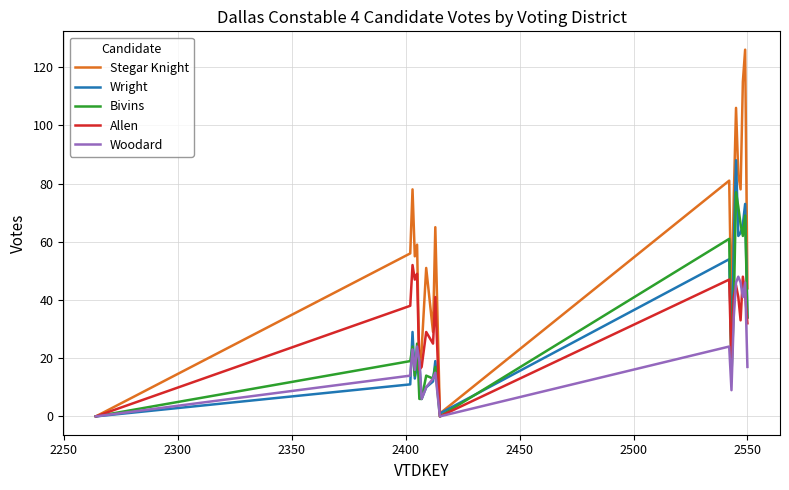

Reading right to left, extract all data points from this chart.

Stegar Knight: 44	126	115	78	83	106	75	35	81	1	65	29	51	23	16	59	55	78	56	0
Wright: 34	73	66	63	62	88	59	20	54	1	19	12	10	6	19	18	13	29	11	0
Bivins: 34	69	62	66	72	77	37	14	61	0	17	13	14	6	6	25	14	24	19	0
Allen: 32	42	48	33	41	45	41	17	47	0	41	25	29	17	16	49	47	52	38	0
Woodard: 17	46	41	46	48	46	34	9	24	0	15	13	10	6	19	24	16	23	14	0